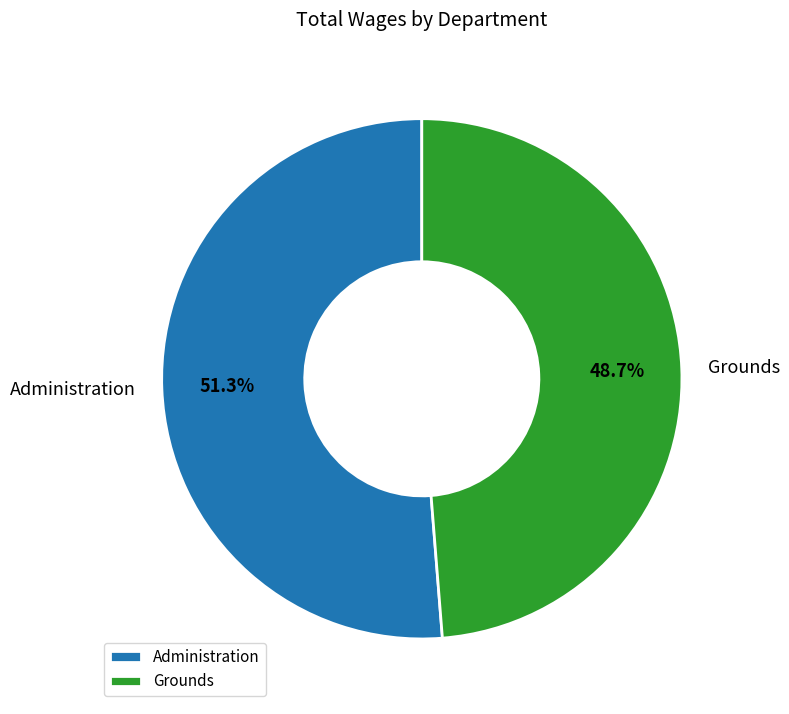

What percentage is the Grounds slice, to the nearest percent?

49%